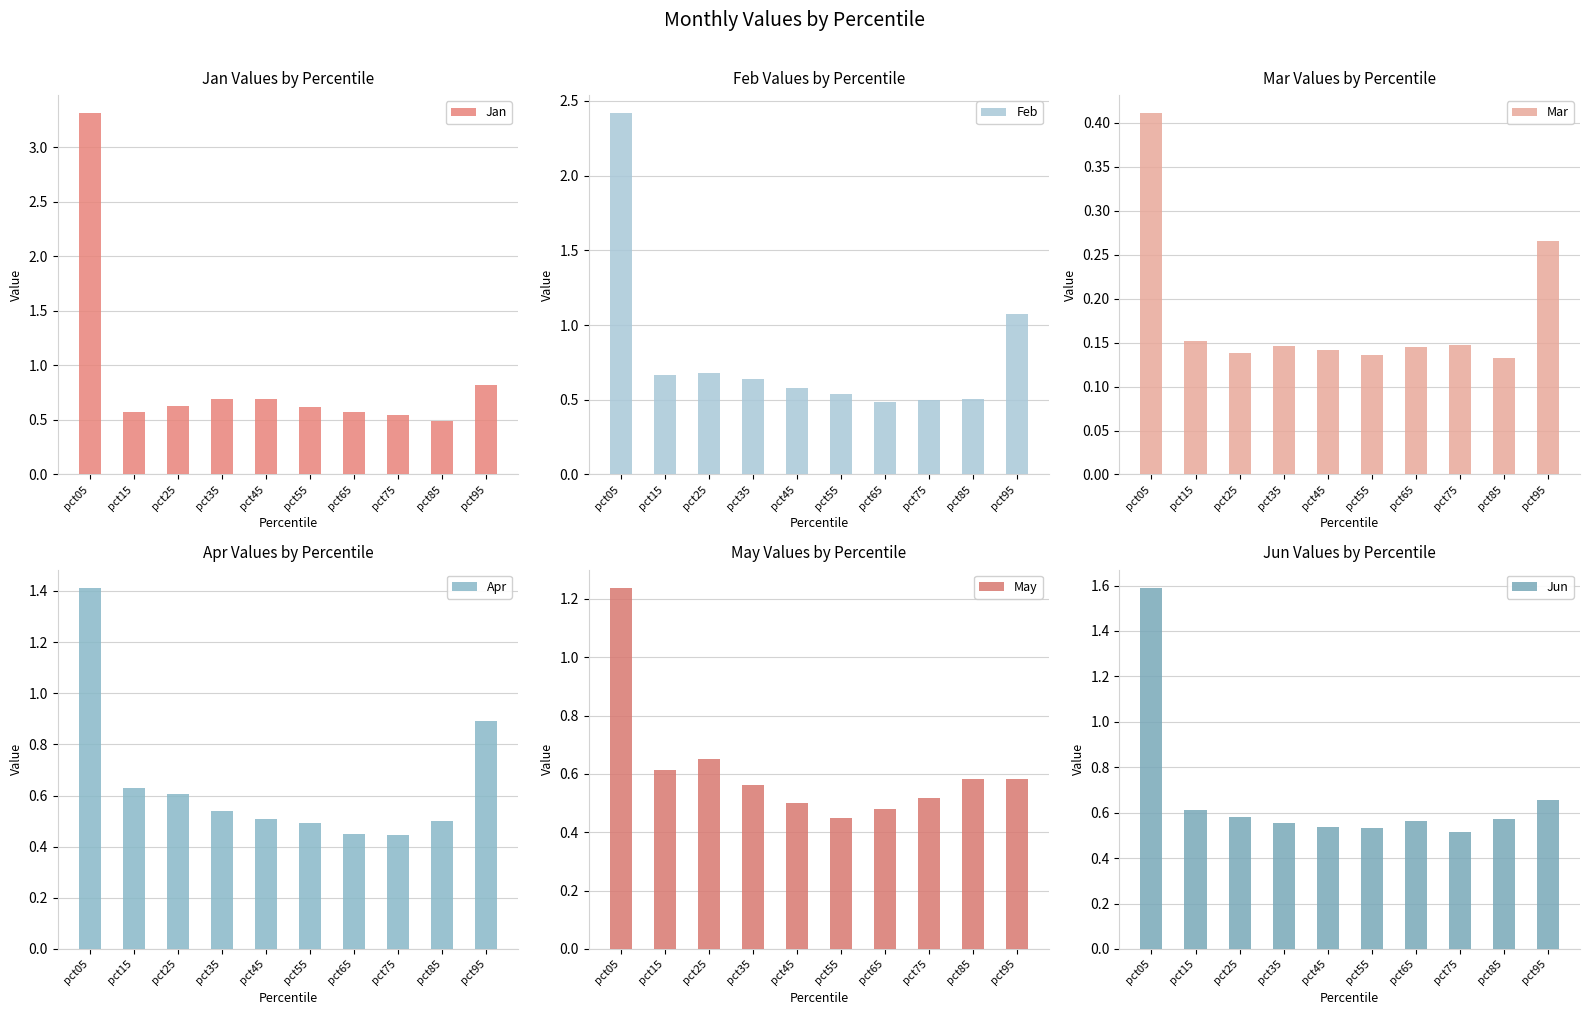

Reading left to right, what are all the values shown in this chart?

Jan: pct05=3.3	pct15=0.6	pct25=0.6	pct35=0.7	pct45=0.7	pct55=0.6	pct65=0.6	pct75=0.5	pct85=0.5	pct95=0.8
Feb: pct05=2.4	pct15=0.7	pct25=0.7	pct35=0.6	pct45=0.6	pct55=0.5	pct65=0.5	pct75=0.5	pct85=0.5	pct95=1.1
Mar: pct05=0.4	pct15=0.2	pct25=0.1	pct35=0.1	pct45=0.1	pct55=0.1	pct65=0.1	pct75=0.1	pct85=0.1	pct95=0.3
Apr: pct05=1.4	pct15=0.6	pct25=0.6	pct35=0.5	pct45=0.5	pct55=0.5	pct65=0.4	pct75=0.4	pct85=0.5	pct95=0.9
May: pct05=1.2	pct15=0.6	pct25=0.6	pct35=0.6	pct45=0.5	pct55=0.4	pct65=0.5	pct75=0.5	pct85=0.6	pct95=0.6
Jun: pct05=1.6	pct15=0.6	pct25=0.6	pct35=0.6	pct45=0.5	pct55=0.5	pct65=0.6	pct75=0.5	pct85=0.6	pct95=0.7